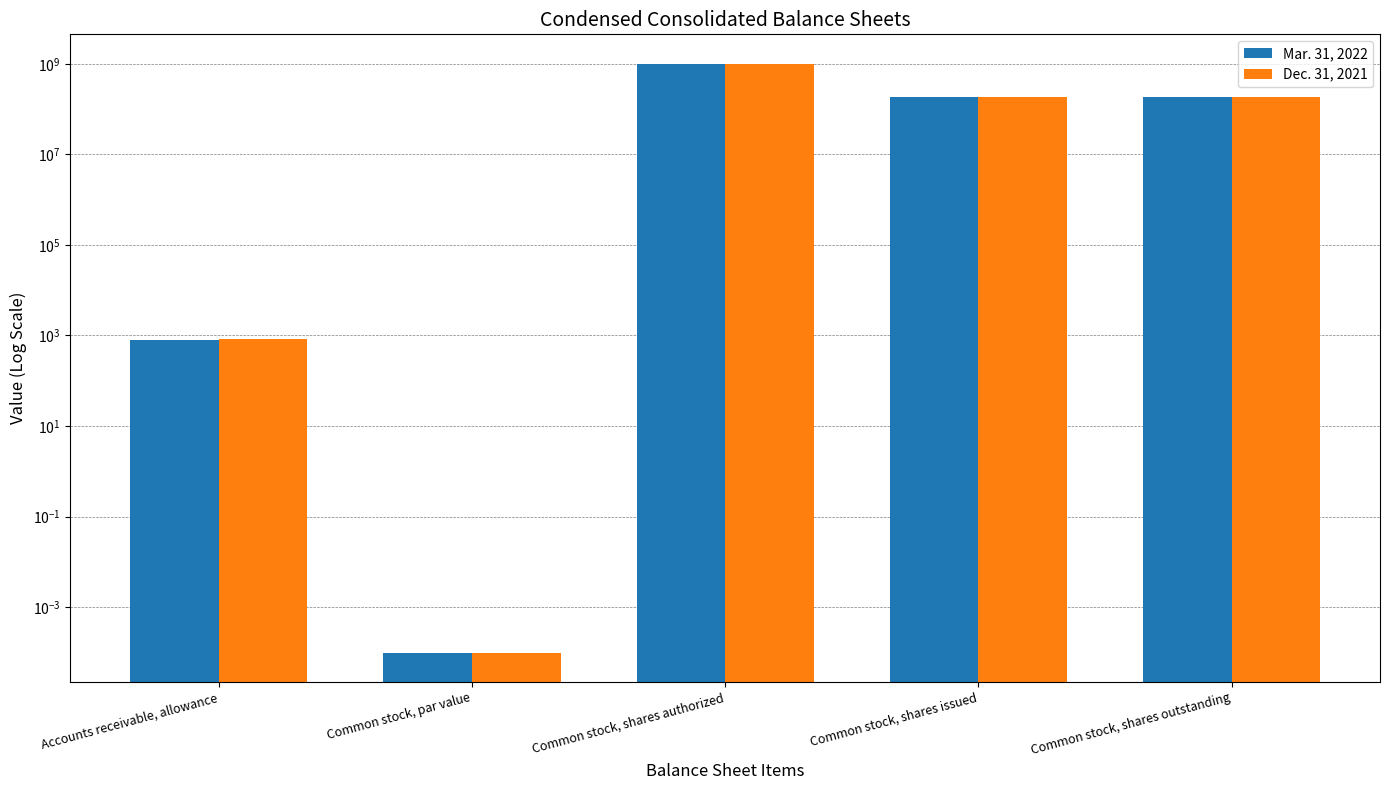

Count the number of data series in this chart.

2